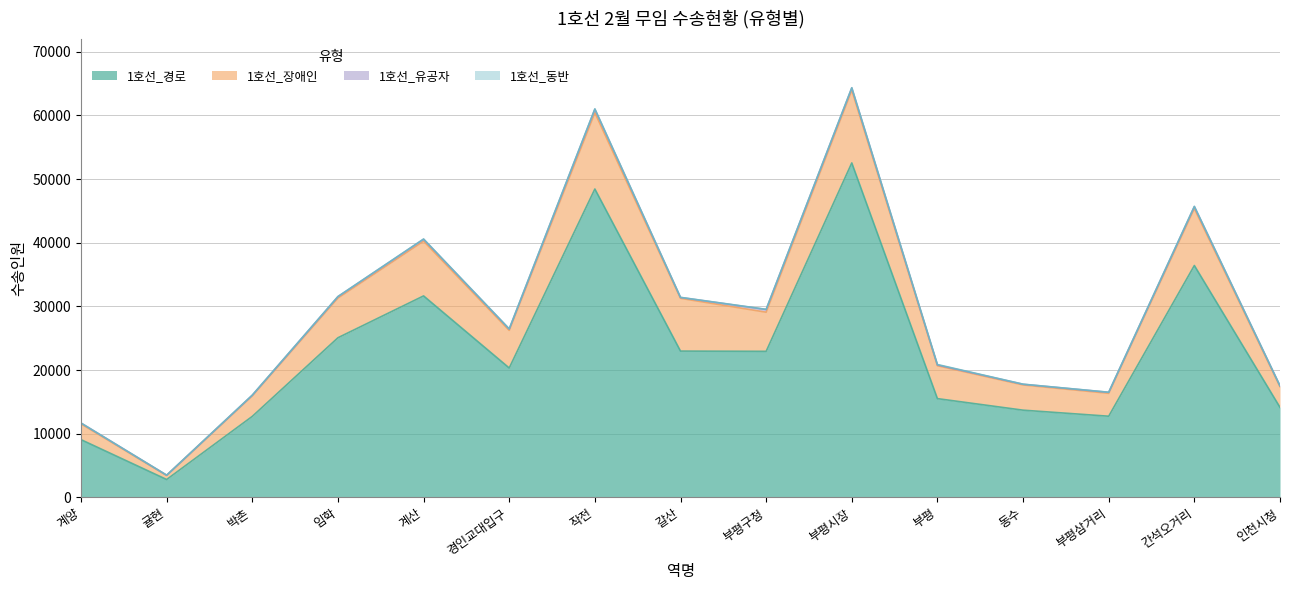

True or false: 1호선_장애인 and 1호선_경로 cross at least once.

False